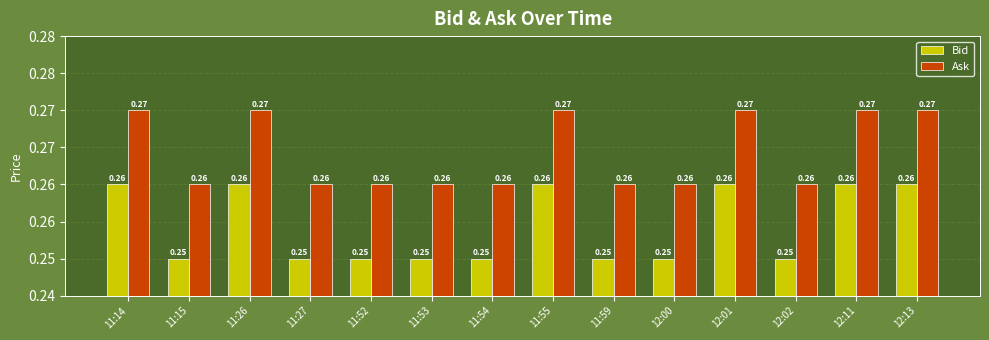

The Ask series shows 0.2 at 11:27. True or false?

False